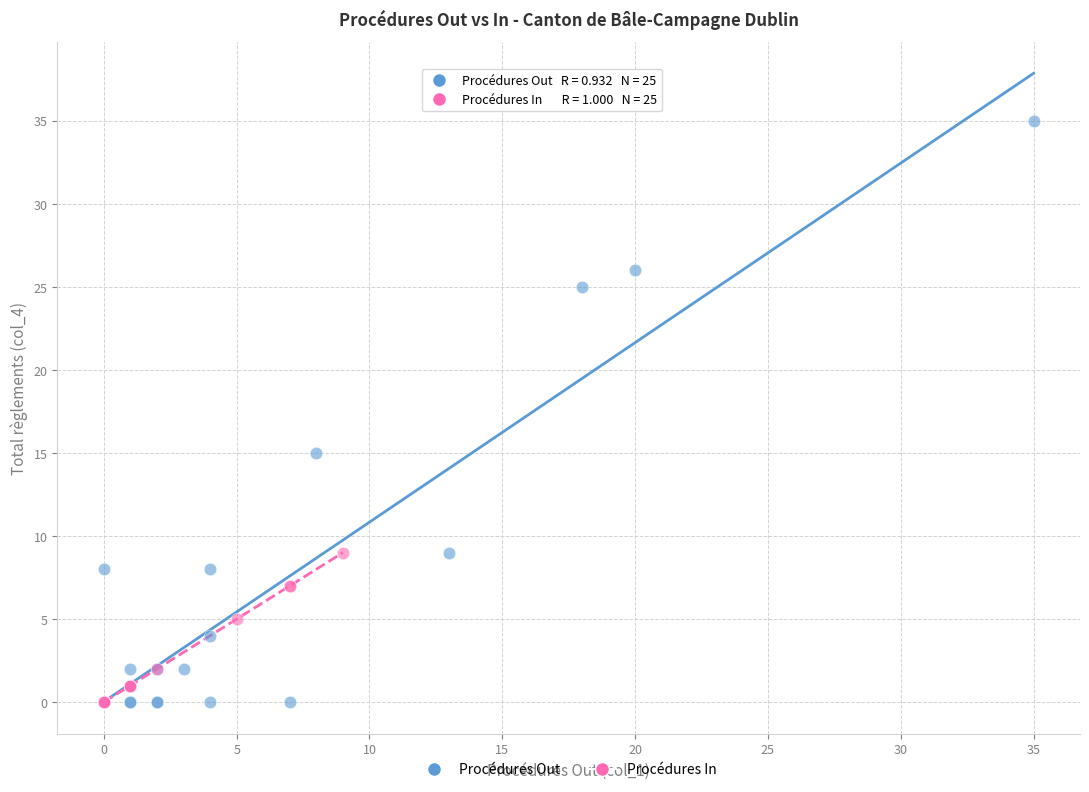

What are all the series names shown in the legend?

Procédures Out, Procédures In